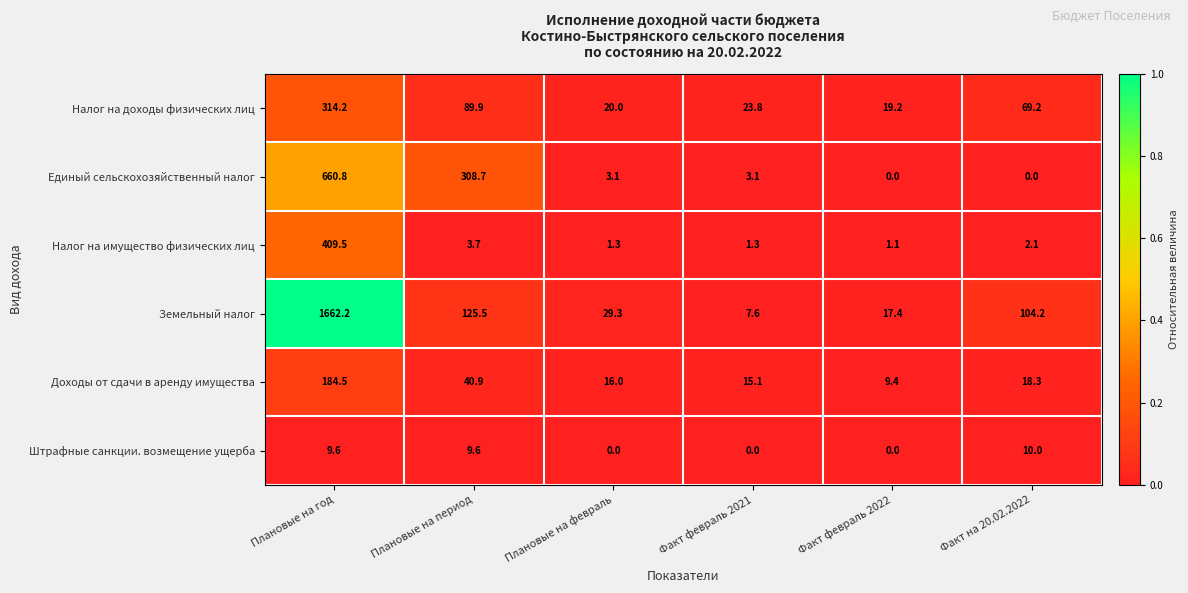

Which series changed the most between Факт февраль 2021 and Факт февраль 2022?

Земельный налог